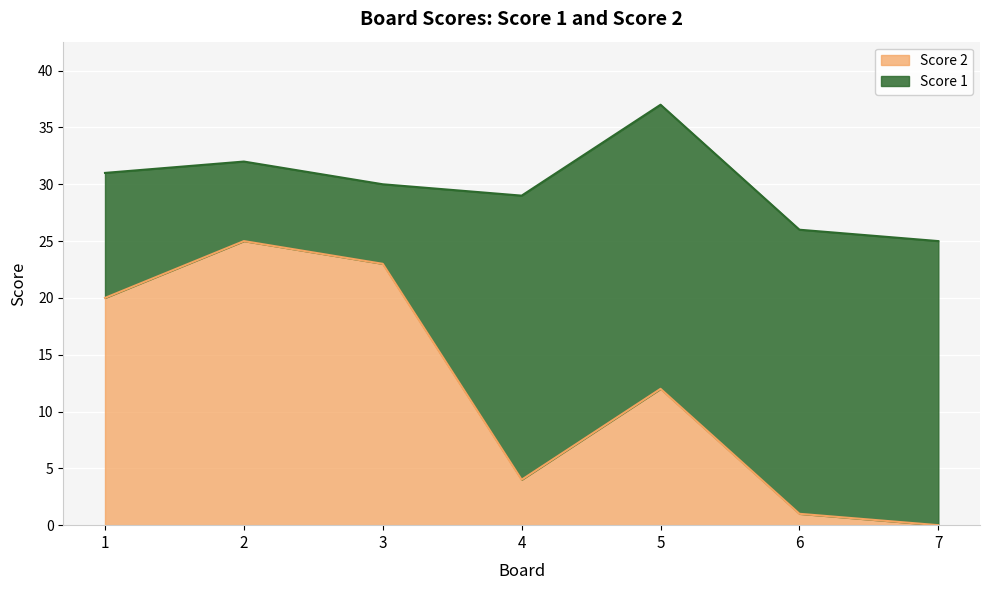

Where does the data first go above 12?

1